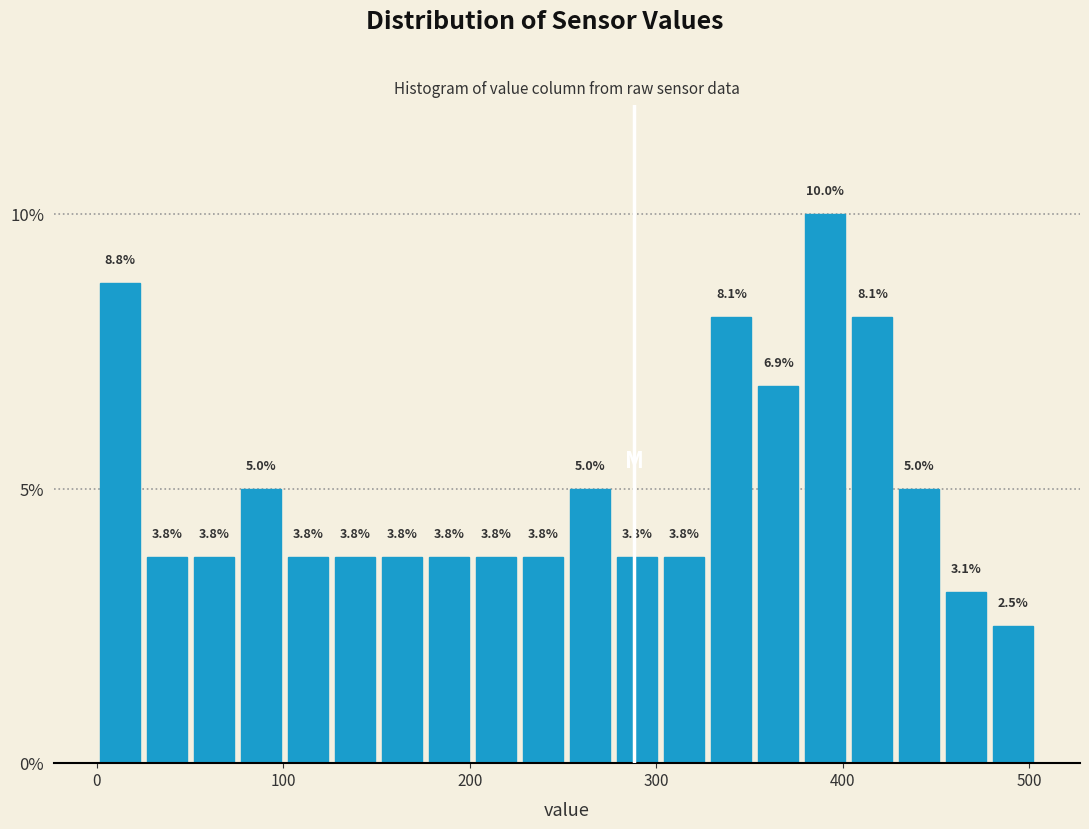

Read against the x-axis, roughly where is the centre of the tallest bar?

390